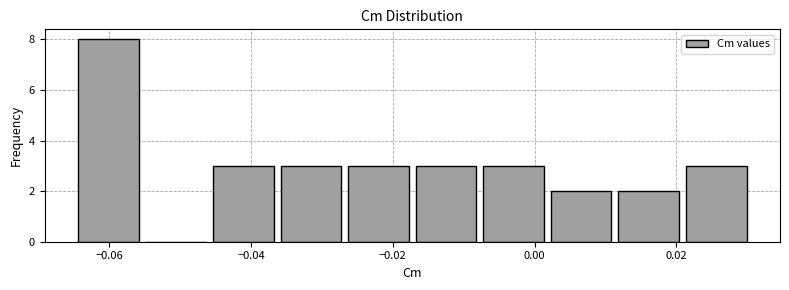

How tall is the bar that spans -0.018 to -0.008 on the x-axis? Neither the bar edges nor the heights are printed on the chart, so give them approximately, as read against the axes.

3